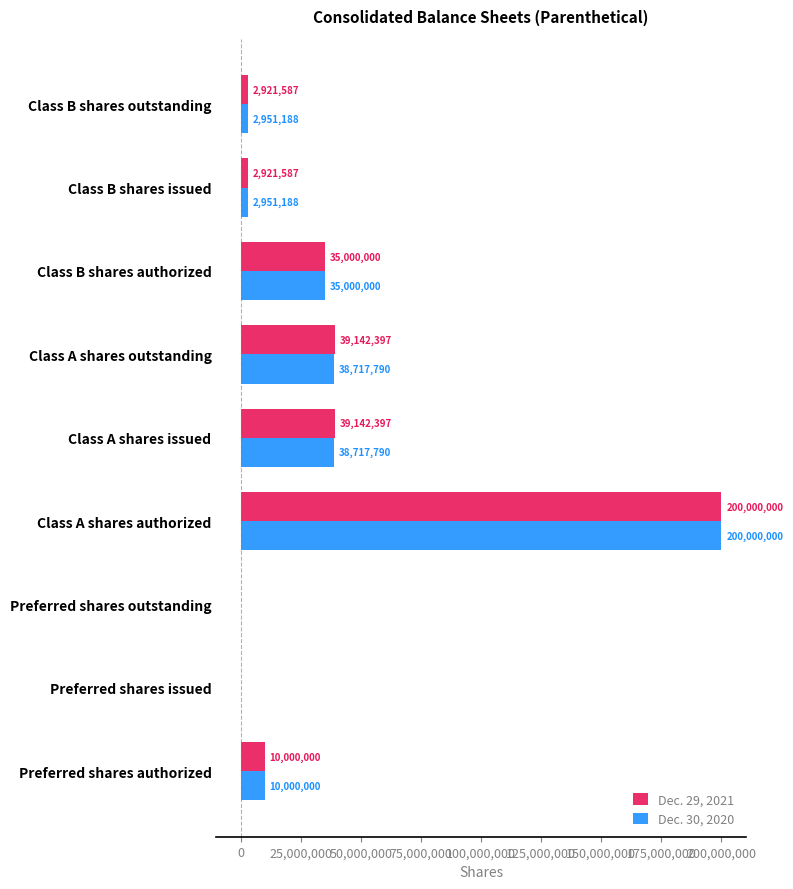

What is the highest value of the Dec. 29, 2021 series?

200000000